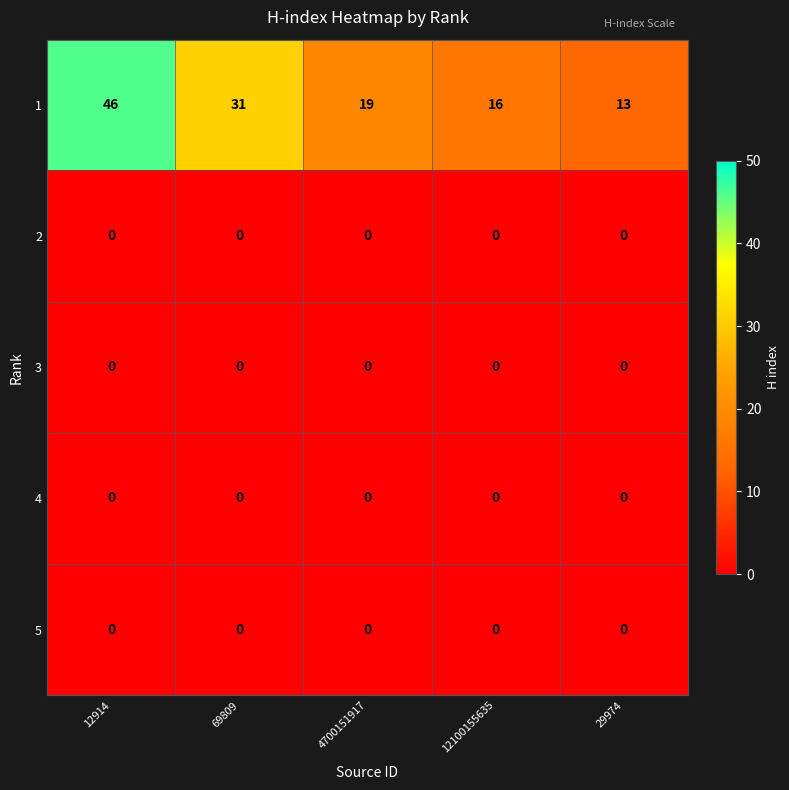

List the labels in order of 1 value, largest first.

12914, 69809, 4700151917, 12100155635, 29974